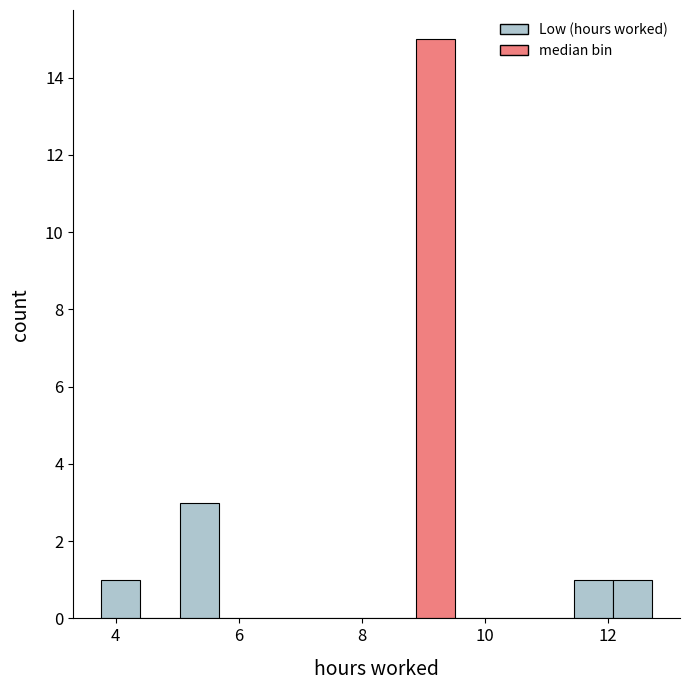

Read against the x-axis, roughly where is the centre of the tallest bar?

9.2